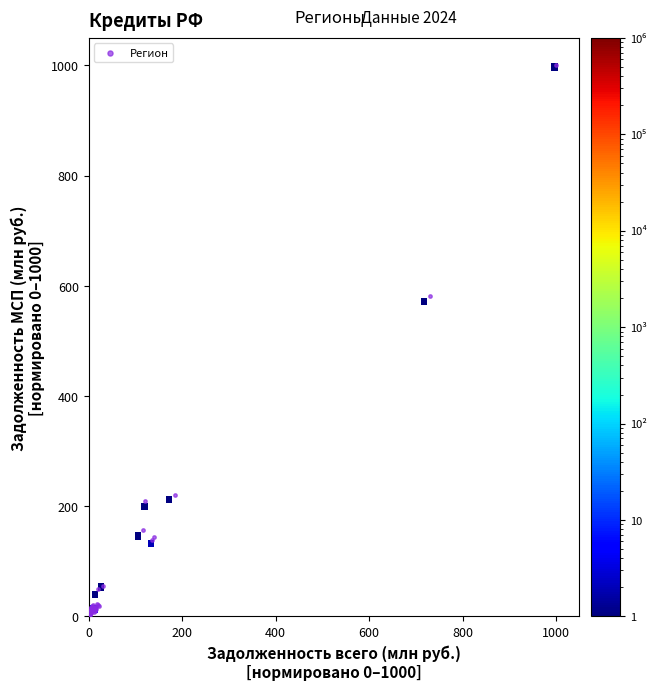

What Y value in the scatter plot is closest to 500?

581.7